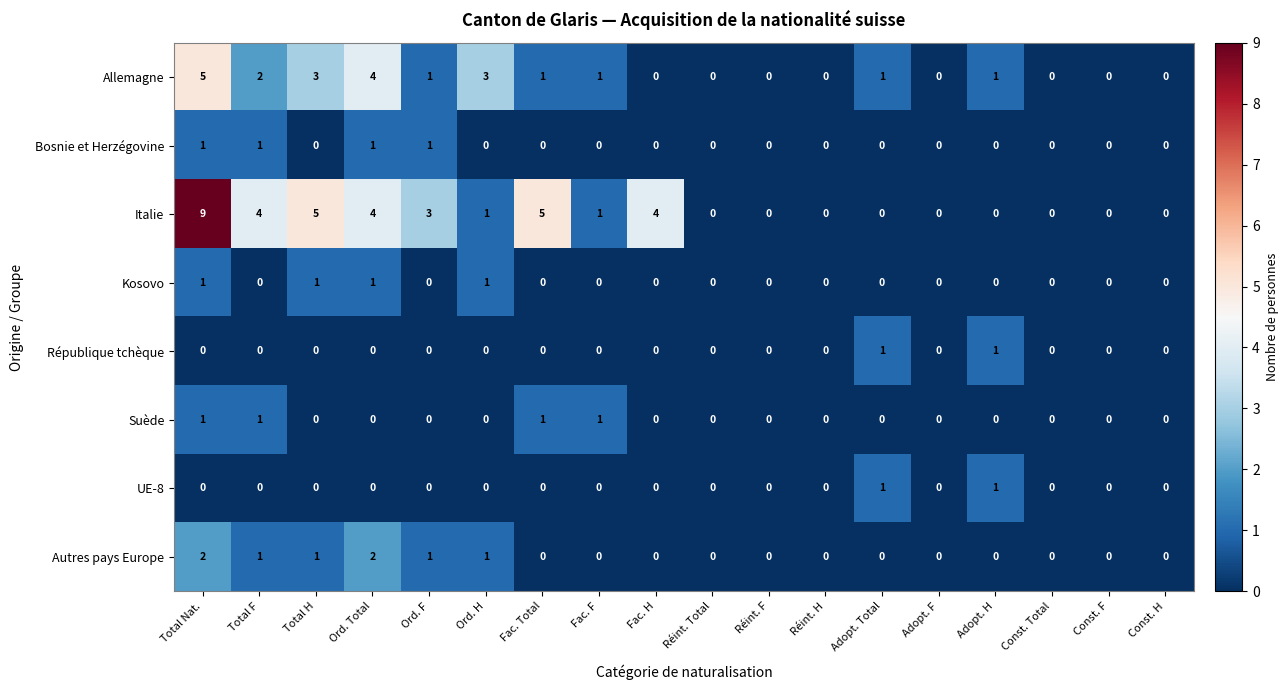

Which series has the largest total across all categories?

Italie